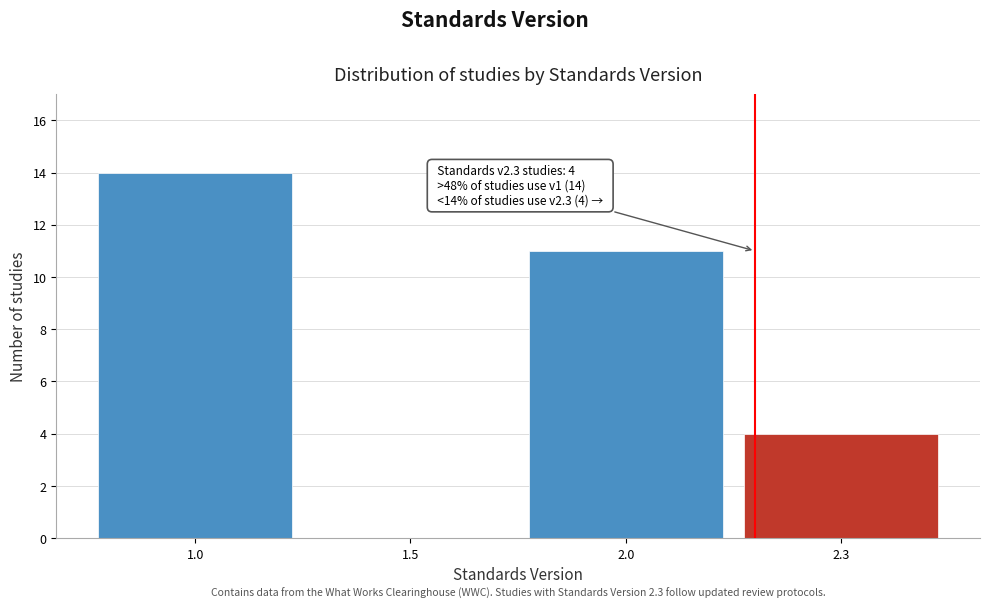

Reading left to right, transcribe all the data shown in this chart.

1.0=14	1.5=0	2.0=11	2.3=4